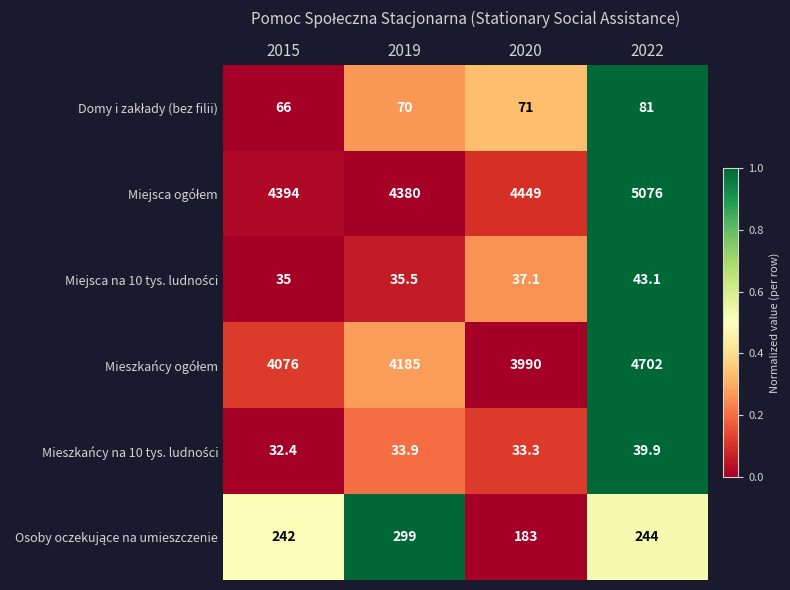

At how many categories does at least one series exceed 3738?

4